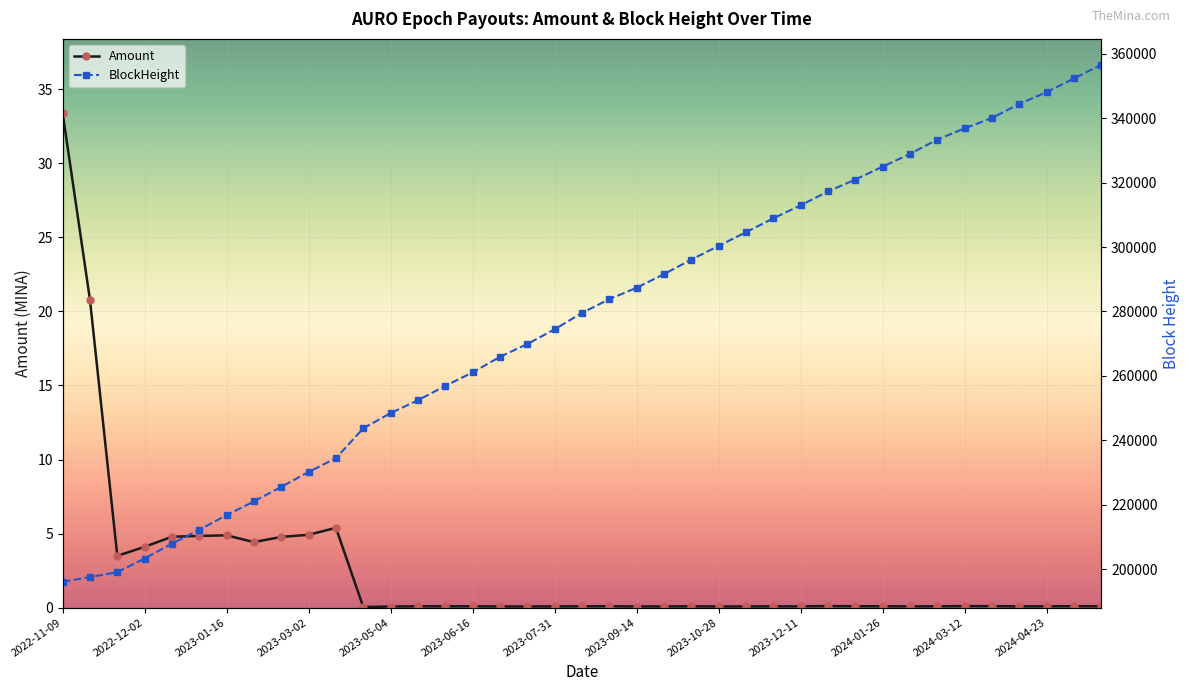

Between 17 and 28, which is larger?

28